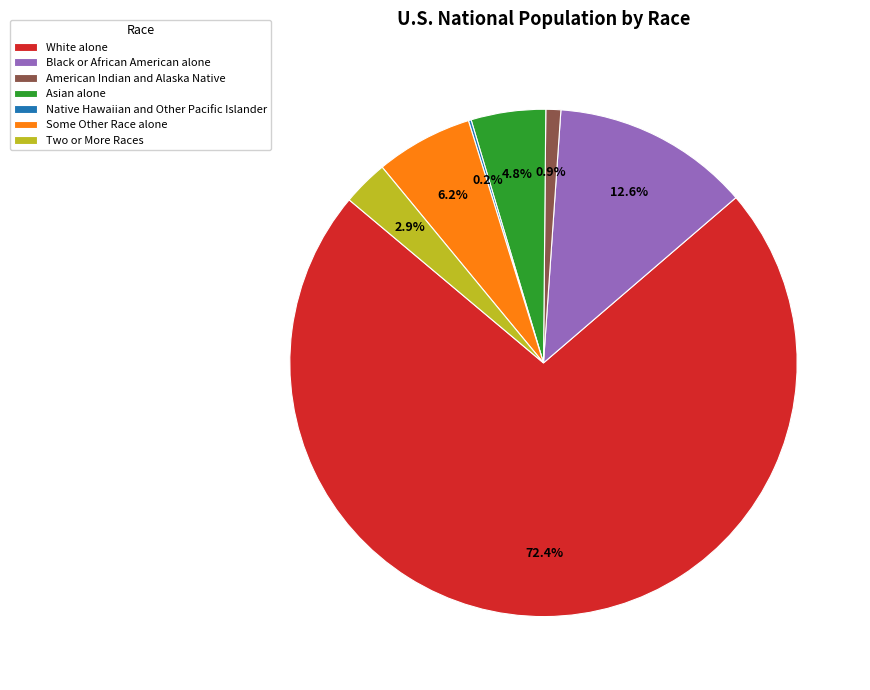

To the nearest percent, what percentage of the pie is American Indian and Alaska Native?

1%